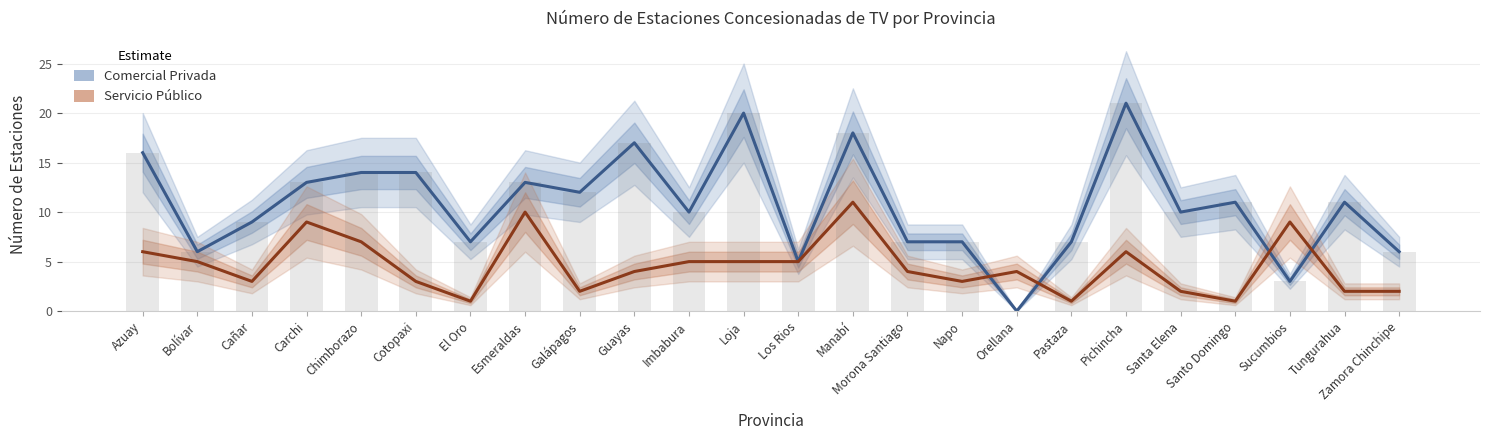

What is the sum of the Comercial Privada (TV Analógica) values at Cañar and Santo Domingo?

20